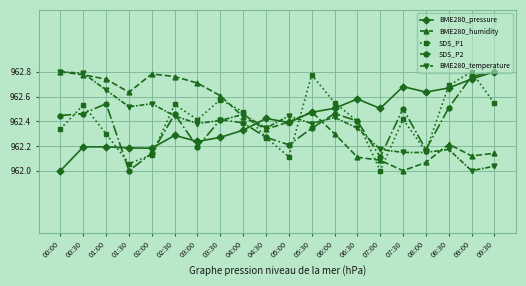

What is the label of the 14th point from the right?

03:00